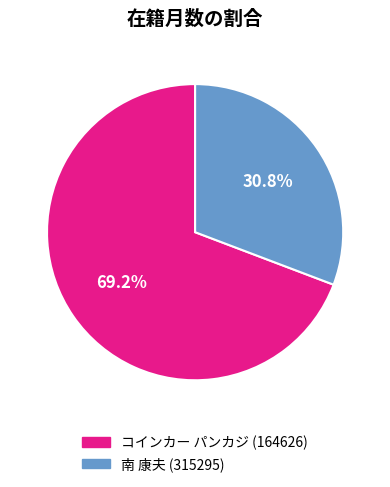

To the nearest percent, what is the average slice percentage?

50%